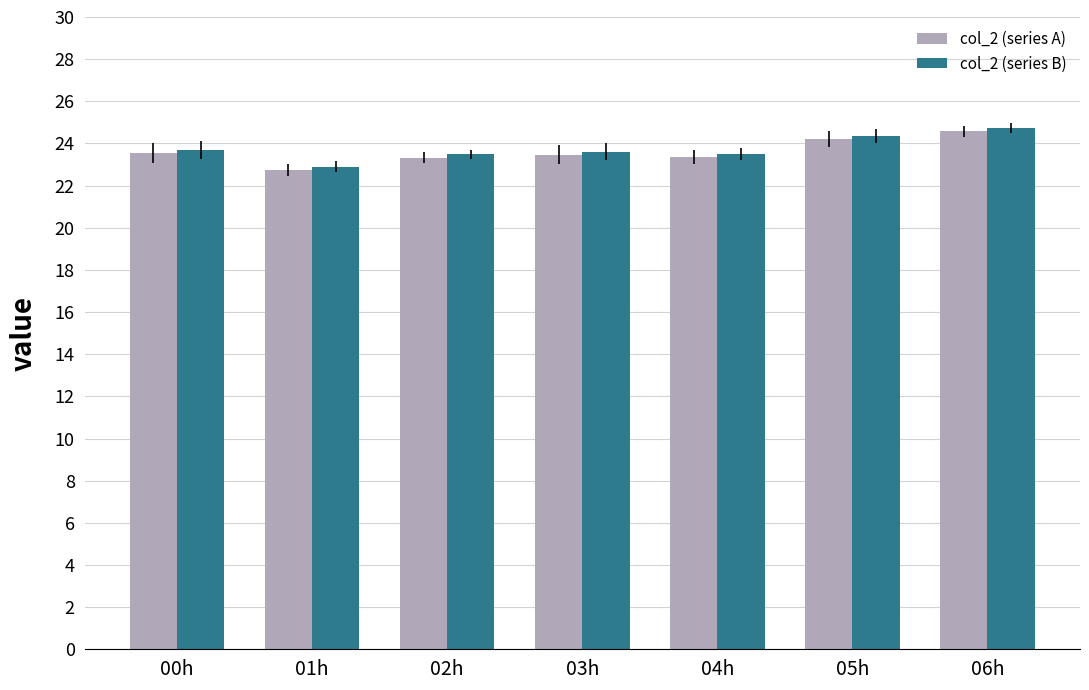

Is it true that col_2 (series B) equals 24.4 at 05h?

True